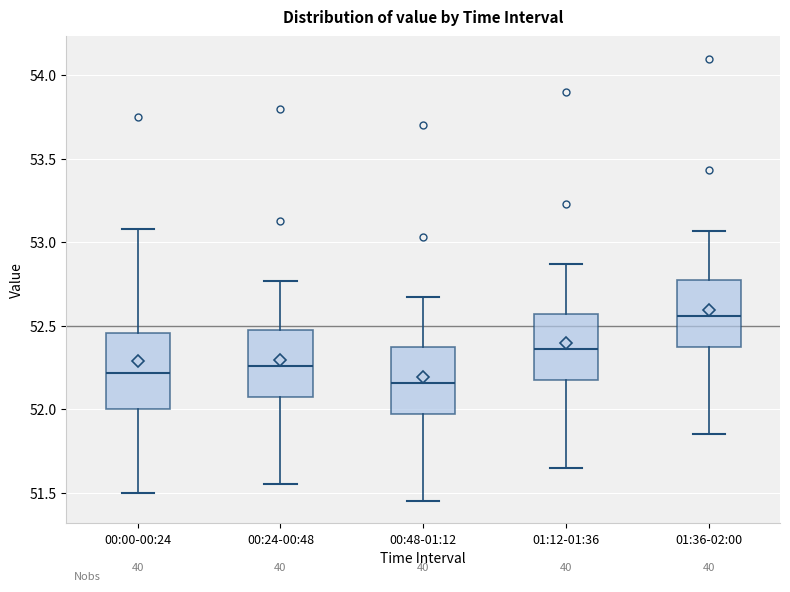

Reading left to right, read every box against the y-axis: the position of its median line, the range the box covers, and the ends of its whiskers. The values are not printed on the chart, so give them approximately, as read against the axis.

00:00-00:24: median 52.20, box 52.00 to 52.45, whiskers 51.50 to 53.10
00:24-00:48: median 52.25, box 52.05 to 52.45, whiskers 51.55 to 52.75
00:48-01:12: median 52.15, box 51.95 to 52.35, whiskers 51.45 to 52.65
01:12-01:36: median 52.35, box 52.15 to 52.55, whiskers 51.65 to 52.85
01:36-02:00: median 52.55, box 52.35 to 52.75, whiskers 51.85 to 53.05